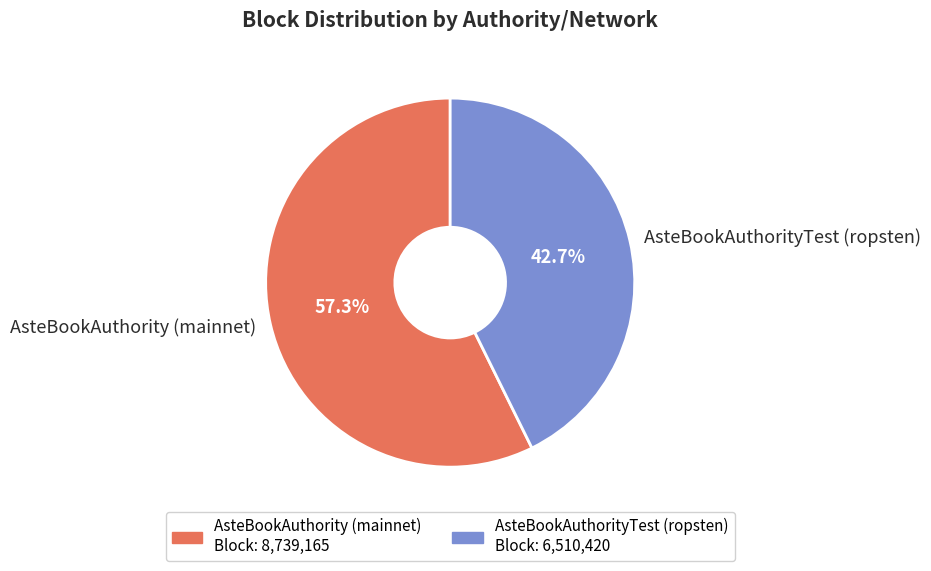

Which has a higher value, AsteBookAuthority (mainnet) or AsteBookAuthorityTest (ropsten)?

AsteBookAuthority (mainnet)